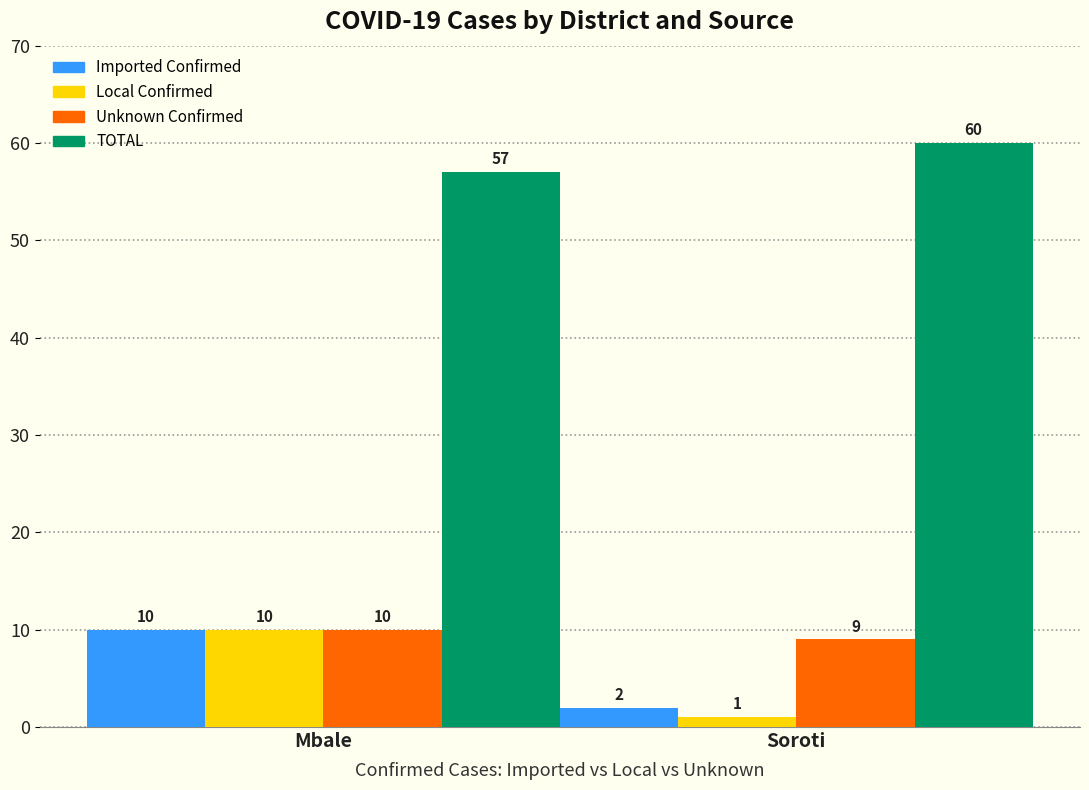

At how many categories does at least one series exceed 10?

2